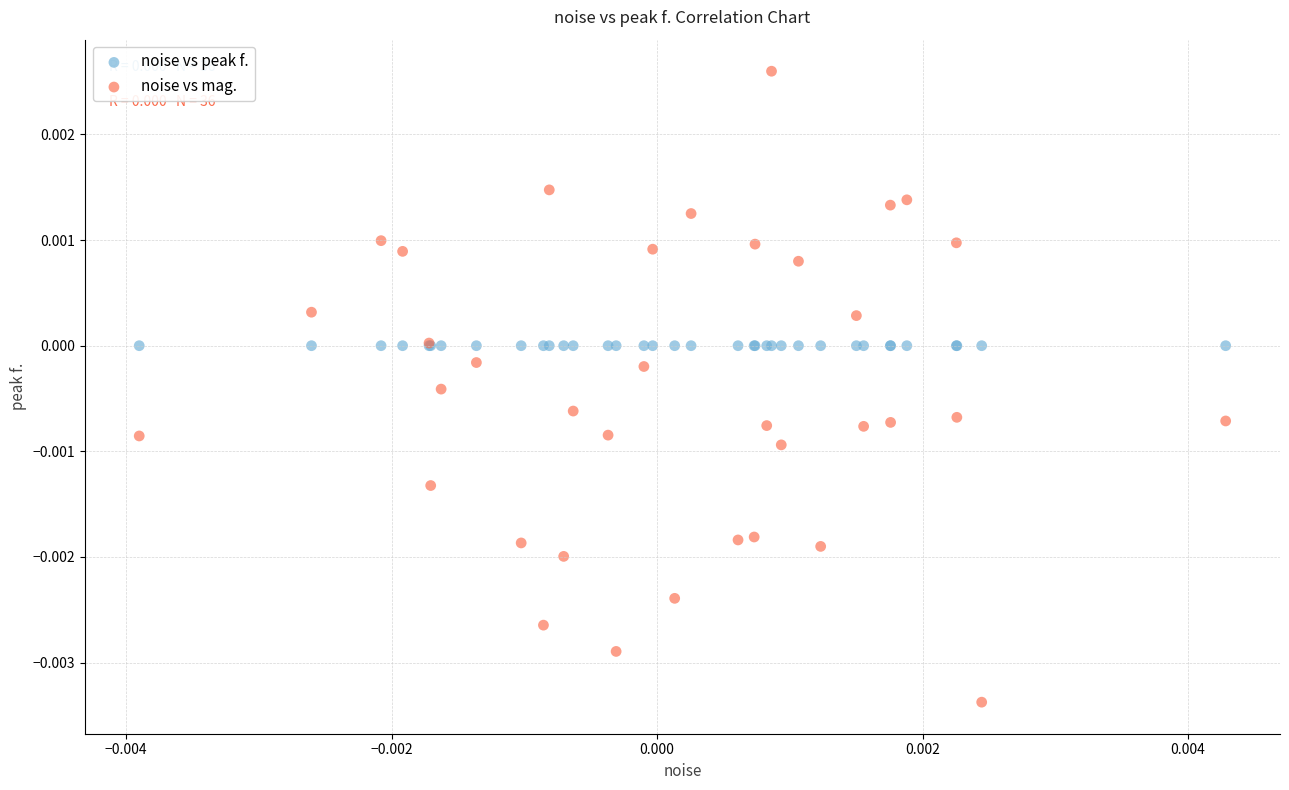

Which series has the widest spread of Y values?

noise vs mag.